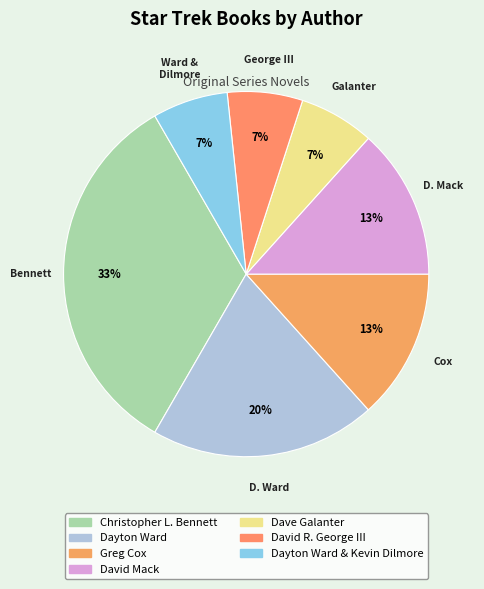

To the nearest percent, what is the difference between the largest and smallest slice percentages?

27%